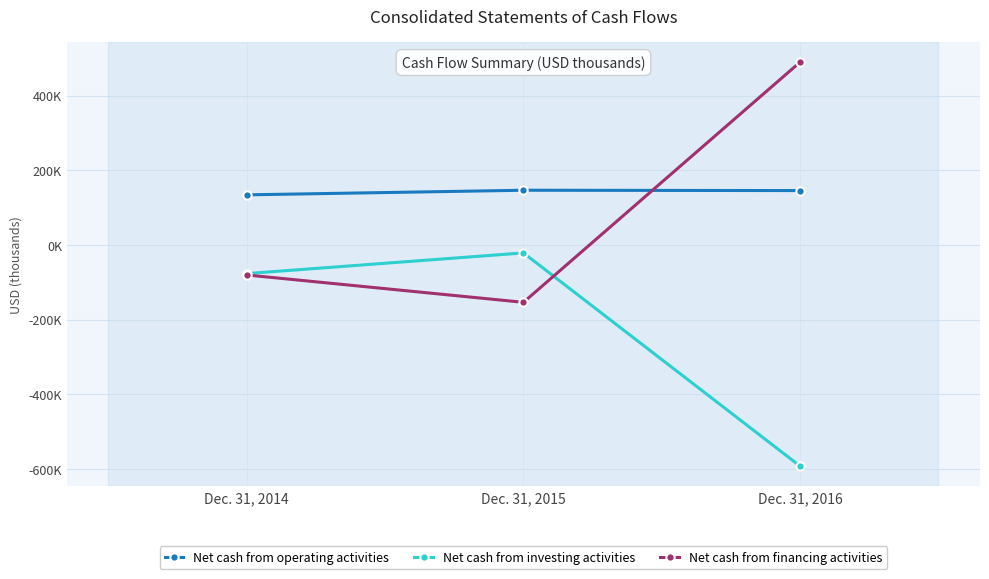

True or false: Net cash from financing activities has a value of 285028 at Dec. 31, 2016.

False